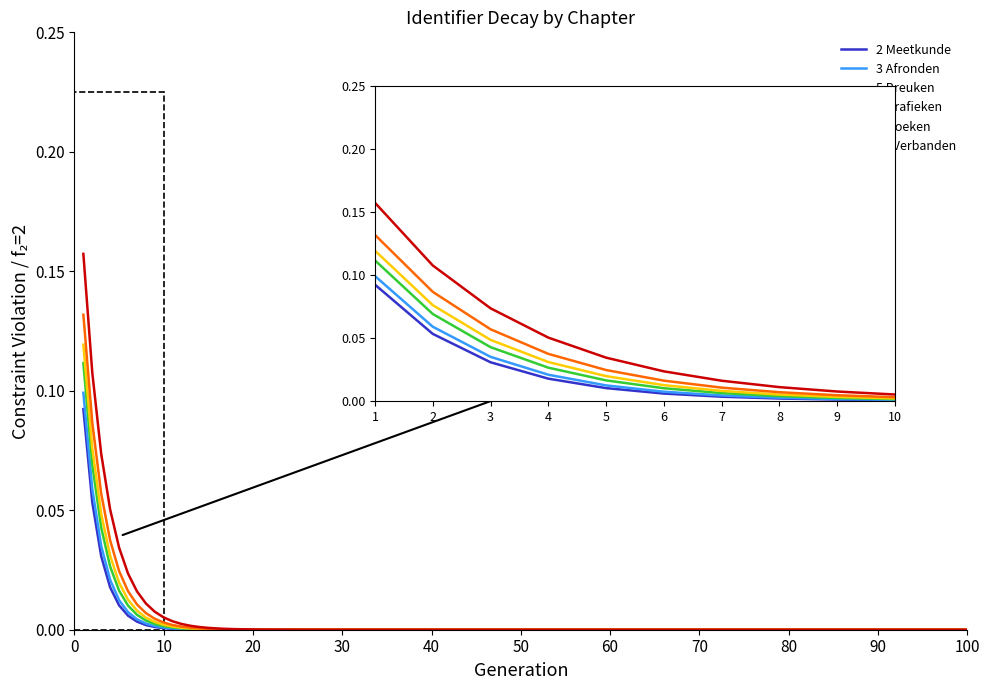

Is it true that 12 Verbanden equals 0.2 at 2?

False